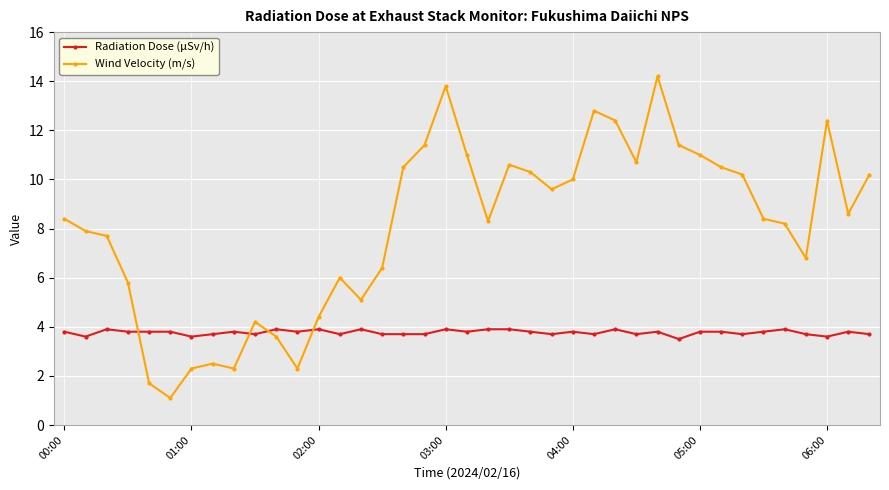

How many lines are shown in the chart?

2